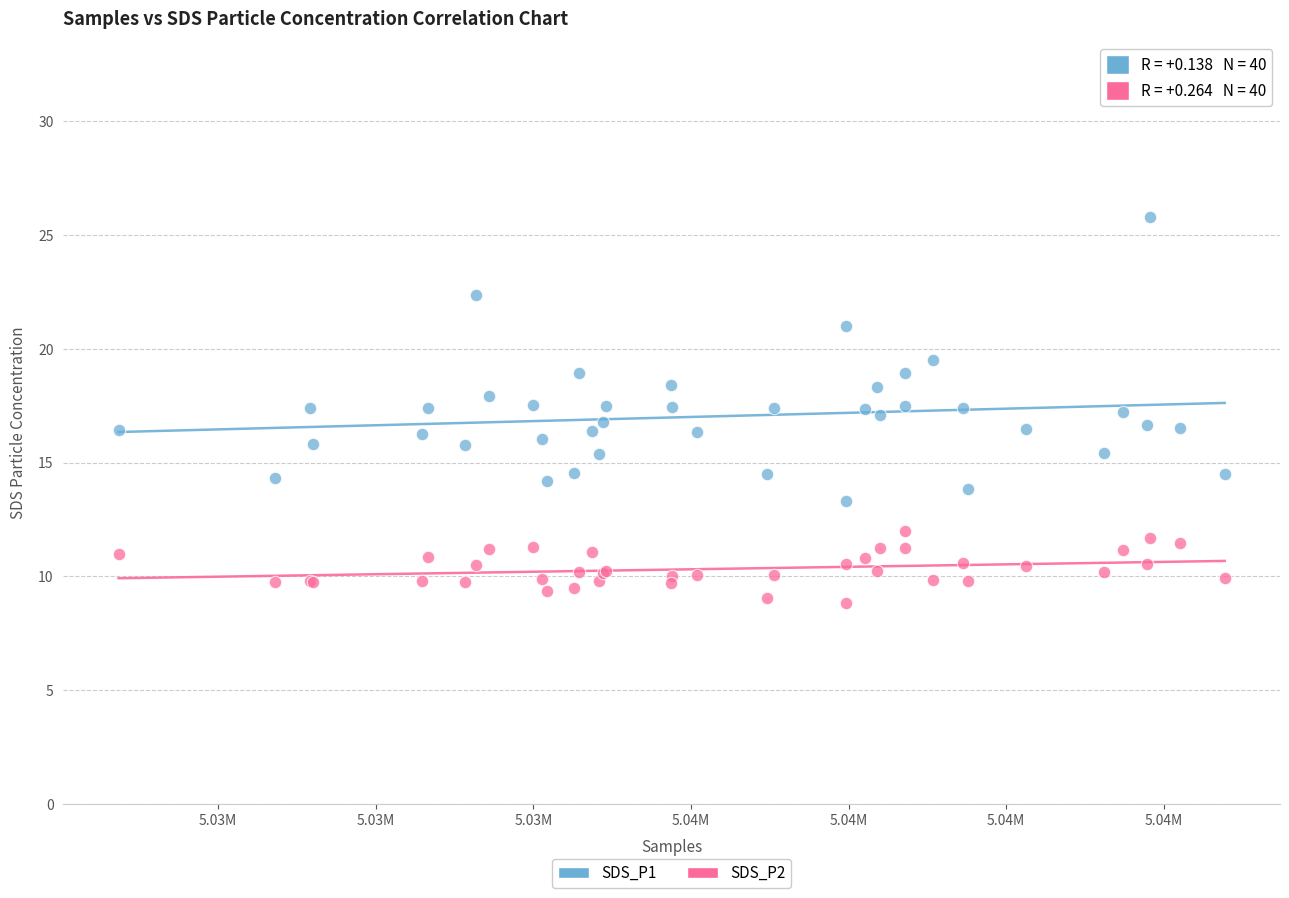

What are all the series names shown in the legend?

SDS_P1, SDS_P2